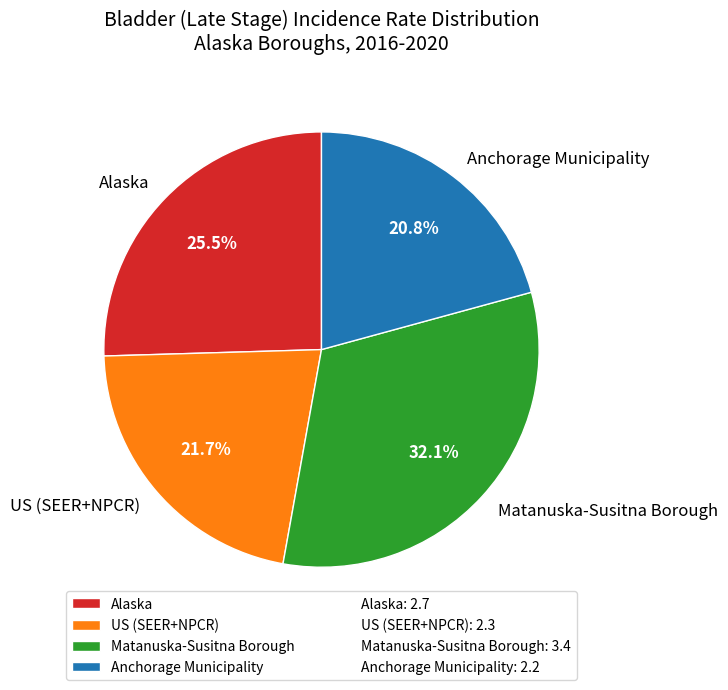

Count the number of slices in the pie.

4